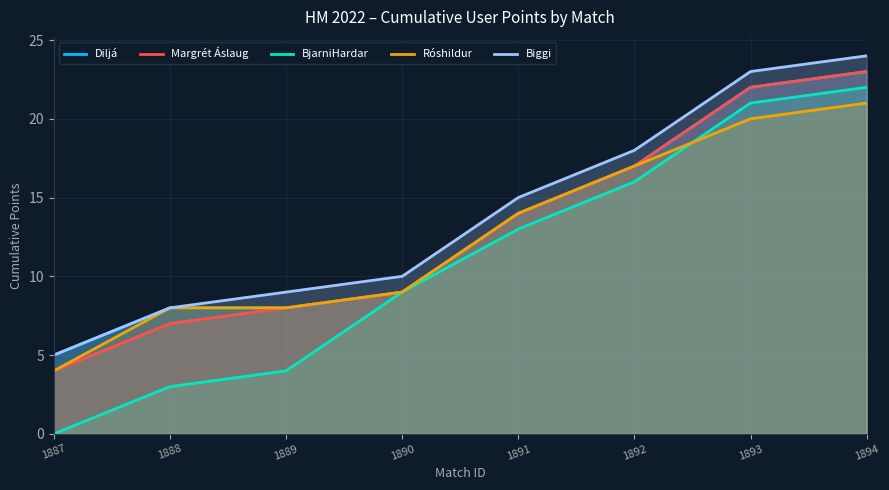

Reading left to right, list all the values displayed in this chart.

Diljá: 1887=5	1888=8	1889=8	1890=9	1891=14	1892=17	1893=22	1894=23
Margrét Áslaug: 1887=4	1888=7	1889=8	1890=9	1891=14	1892=17	1893=22	1894=23
BjarniHardar: 1887=0	1888=3	1889=4	1890=9	1891=13	1892=16	1893=21	1894=22
Róshildur: 1887=4	1888=8	1889=8	1890=9	1891=14	1892=17	1893=20	1894=21
Biggi: 1887=5	1888=8	1889=9	1890=10	1891=15	1892=18	1893=23	1894=24